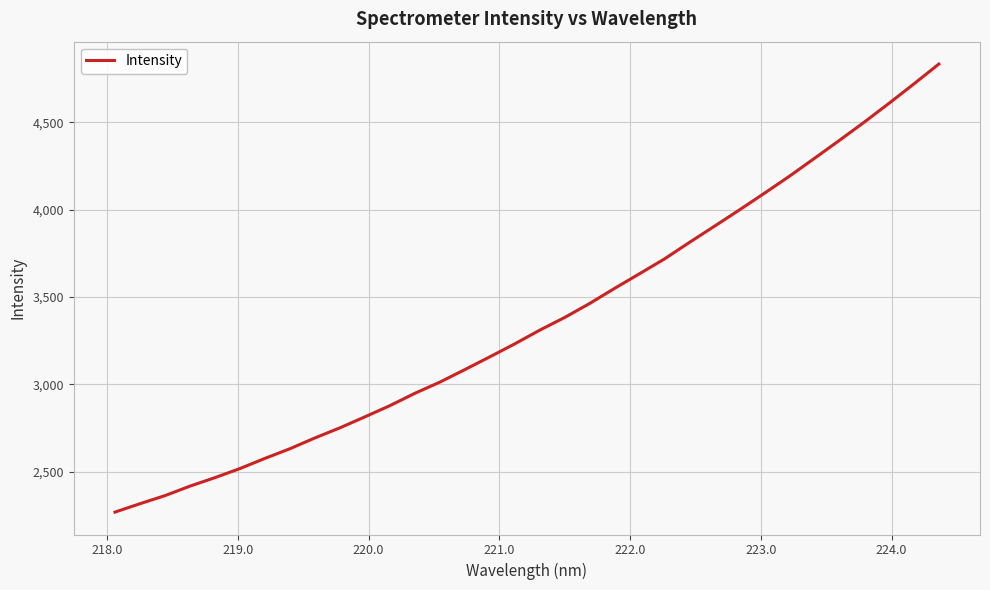

What is the smallest value displayed?

2267.6